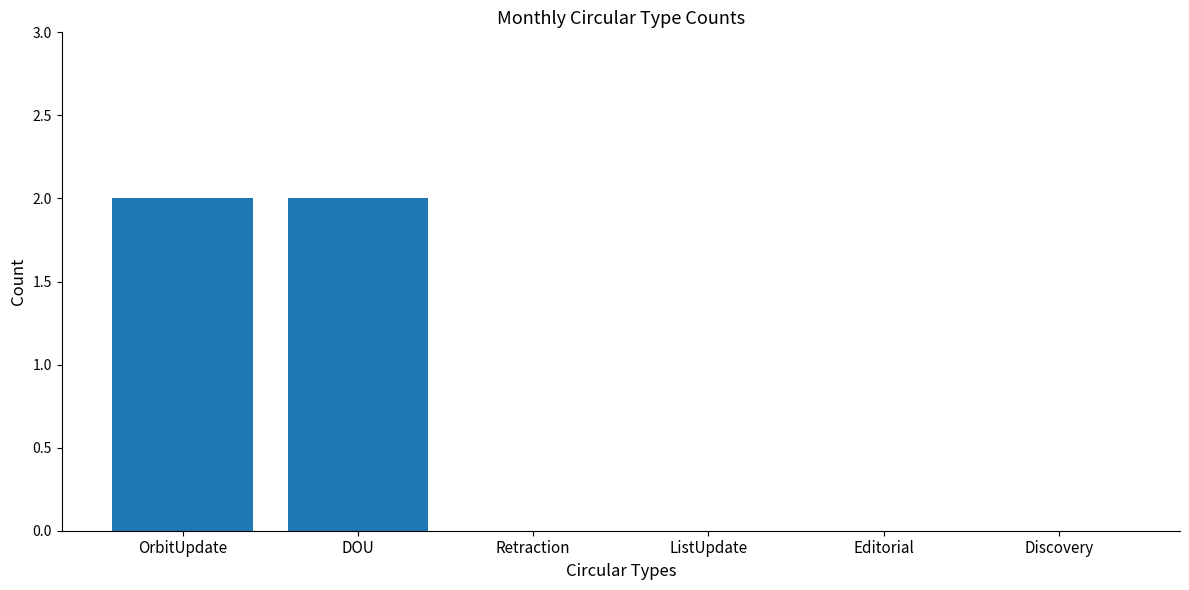

The chart shows a value of 0 at Editorial. True or false?

True